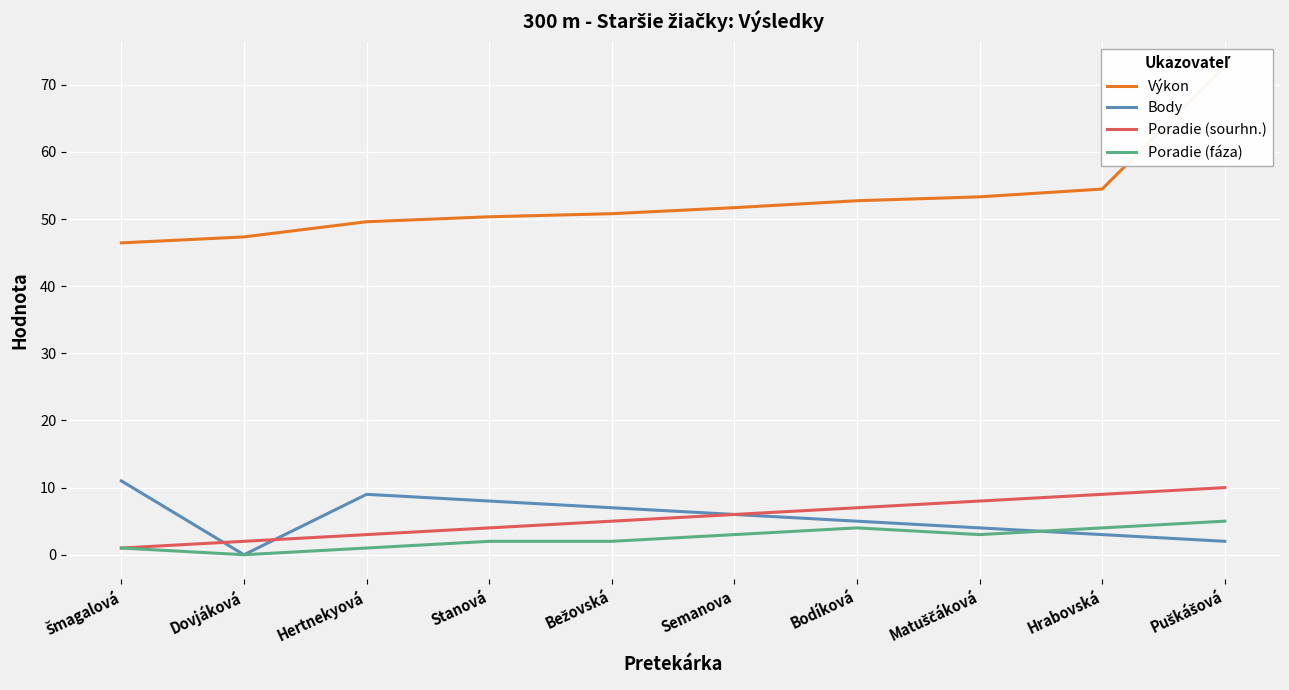

Which label corresponds to the largest value in the chart?

Puškášová